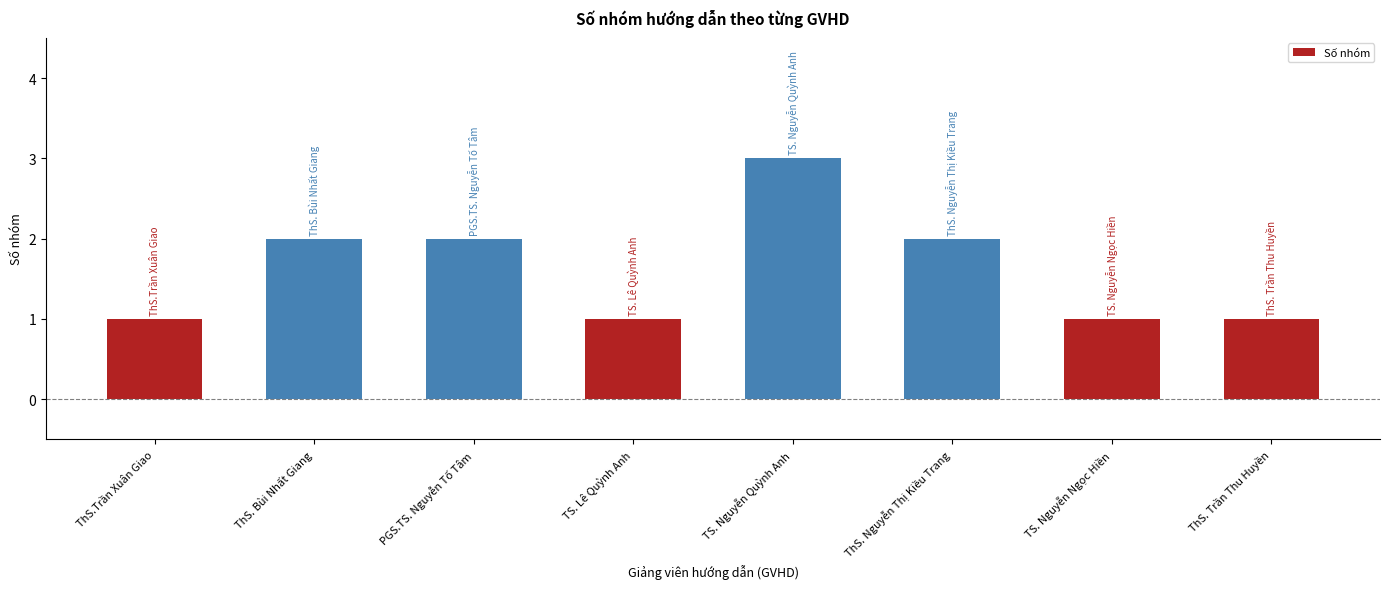

What is the ratio of the value at PGS.TS. Nguyễn Tố Tâm to the value at ThS.Trần Xuân Giao?

2.0